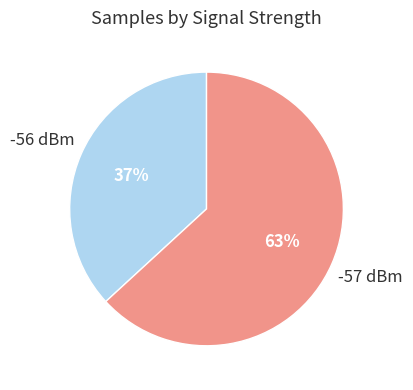

To the nearest percent, what portion does -56 dBm represent?

37%